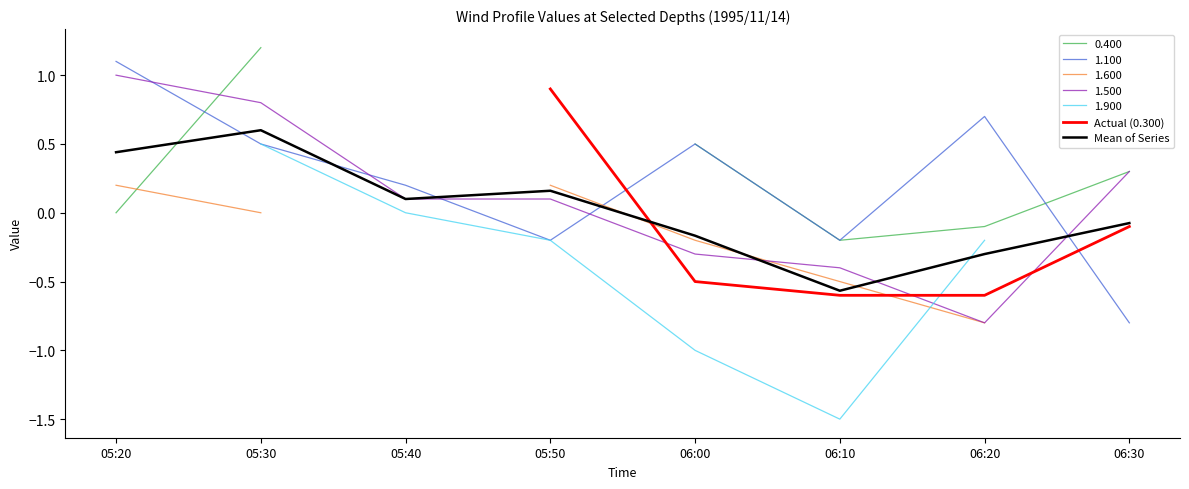

How many intersections are there between Mean of Series and Actual (0.300)?

1